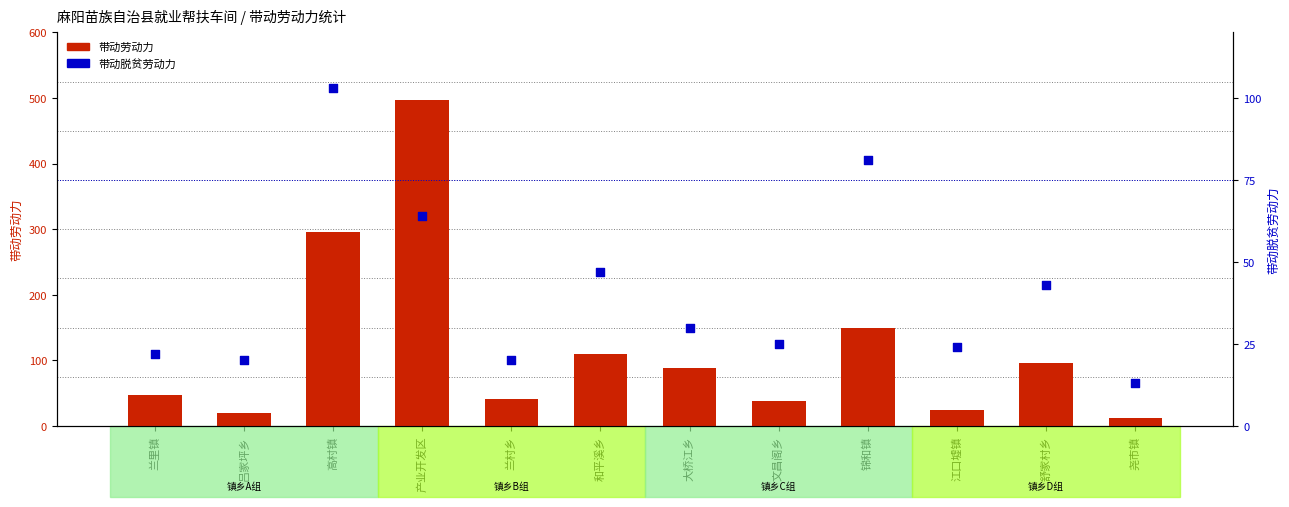

Which series reaches the maximum Y coordinate?

带动劳动力